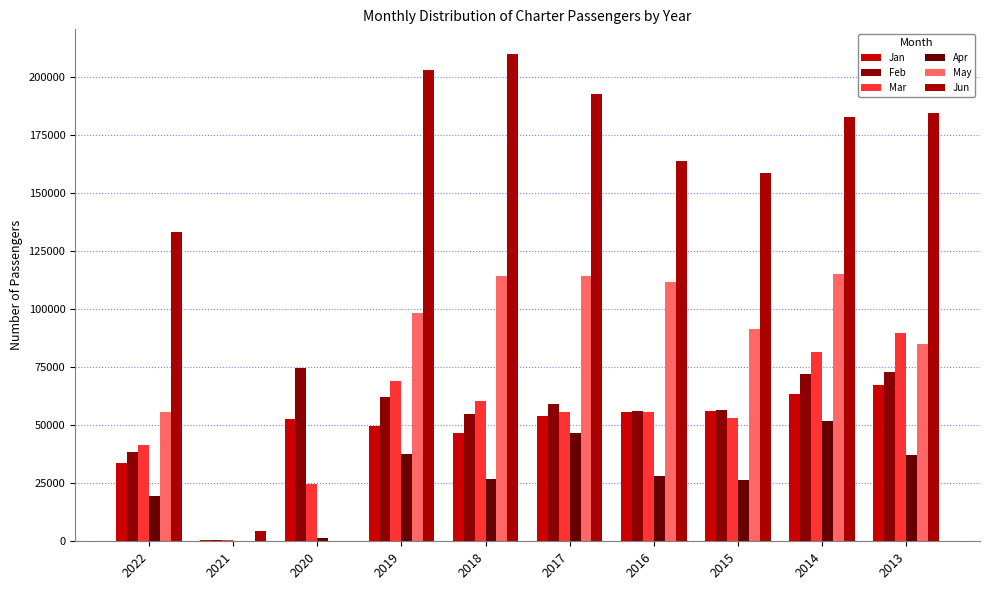

Are the bars horizontal?

No